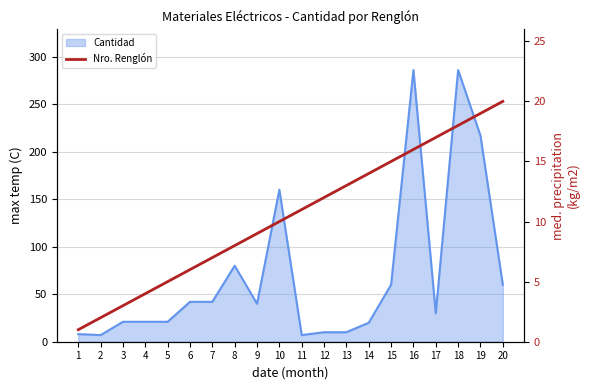

At which category does the chart reach its minimum across all series?

1